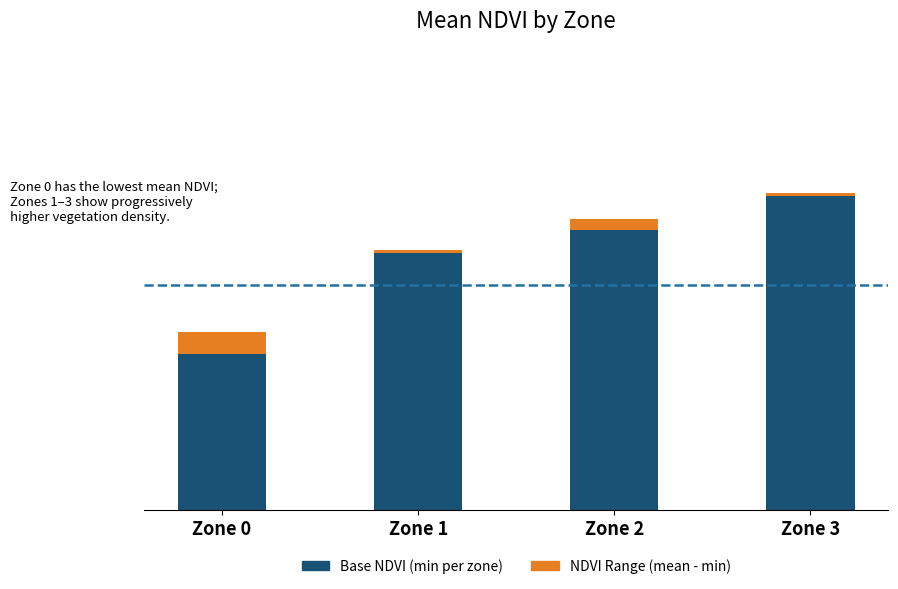

Does the chart contain any negative values?

No